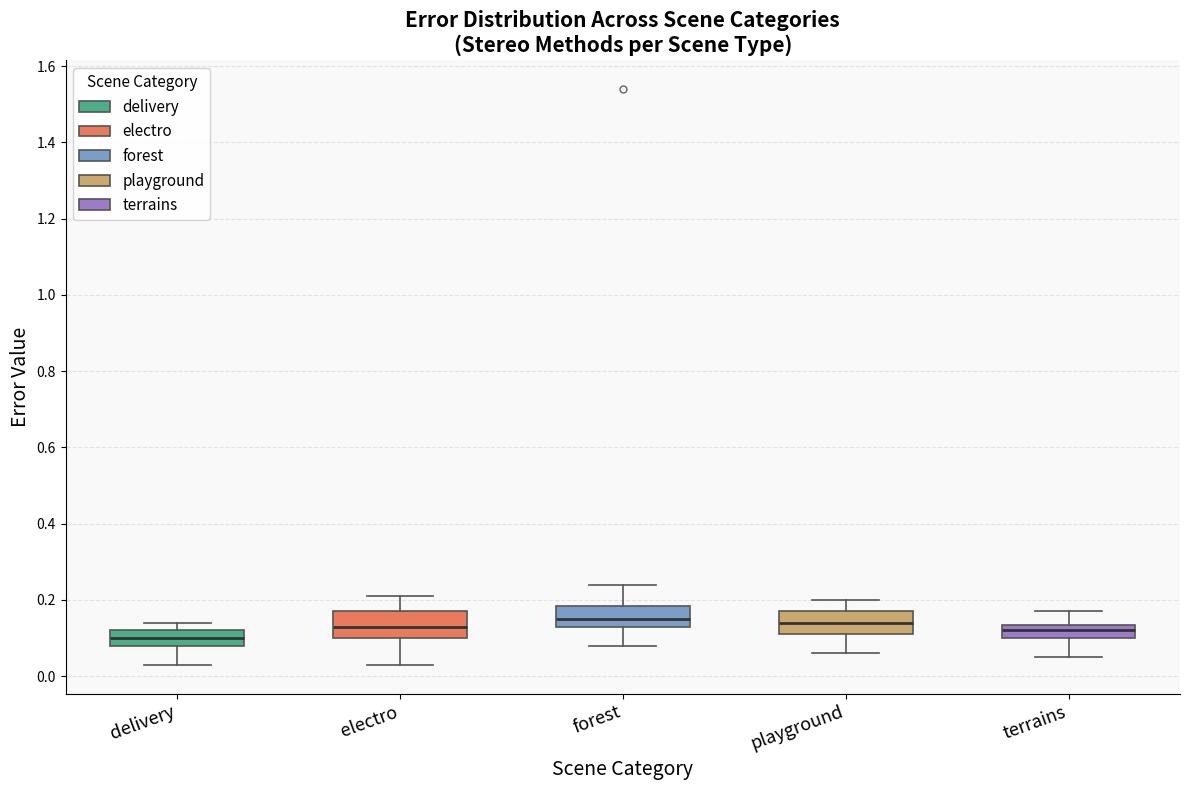

Where does the upper whisker of the box for forest end on the y-axis? The values are not printed on the chart, so give them approximately, as read against the axis.

0.24